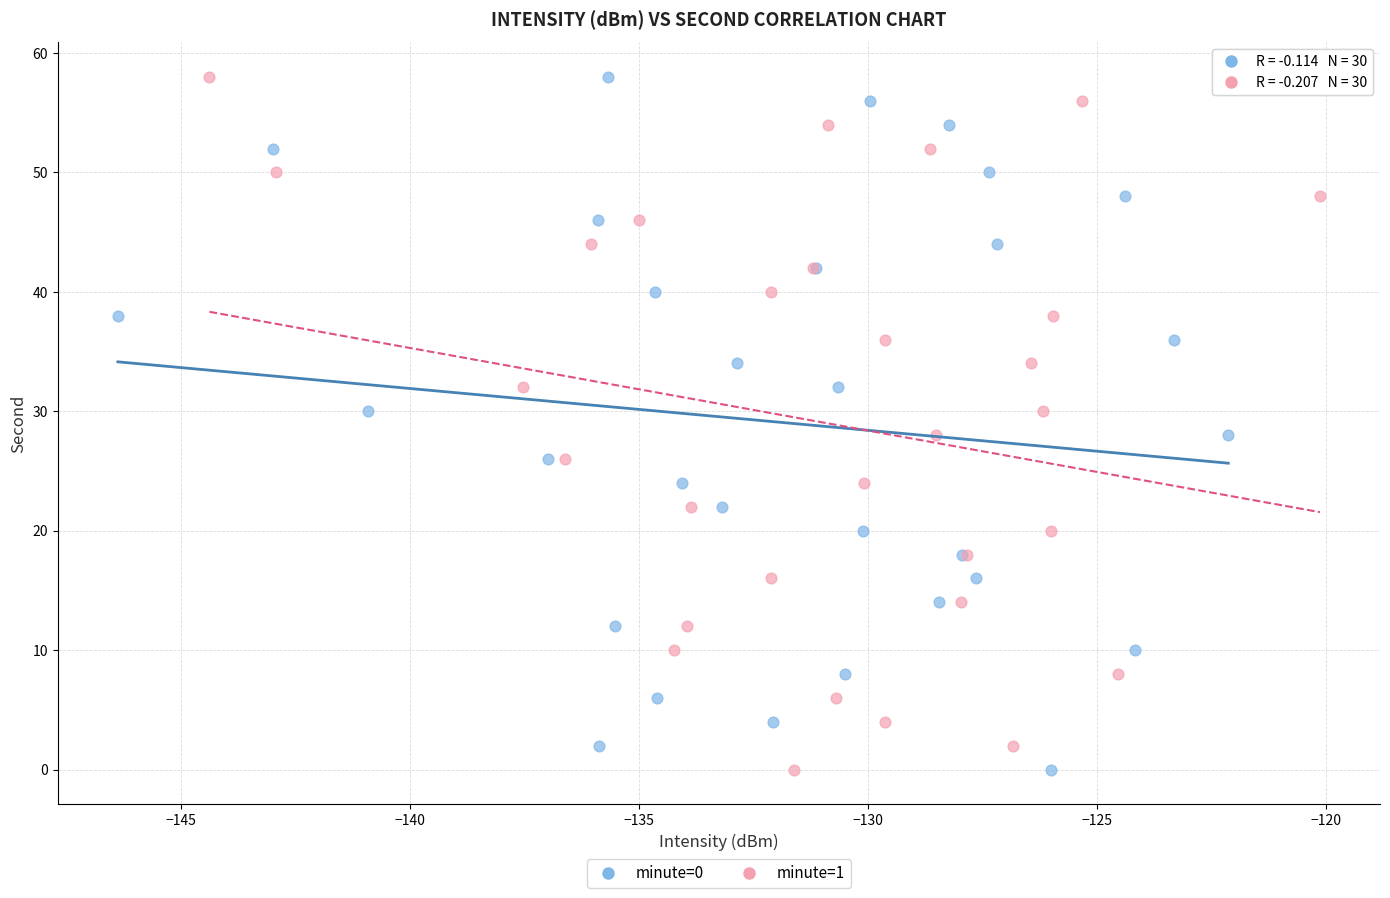

What are all the series names shown in the legend?

minute=0, minute=1